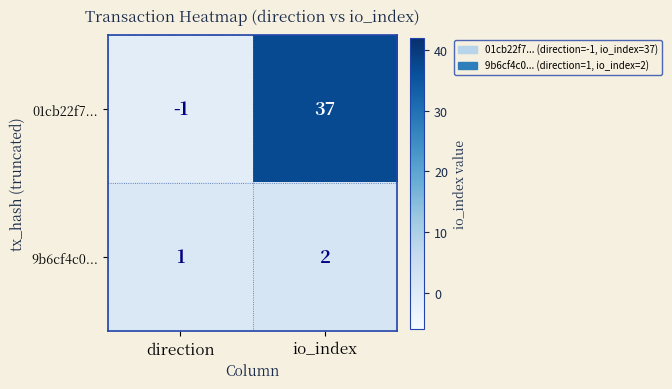

How many distinct data groups are displayed?

2